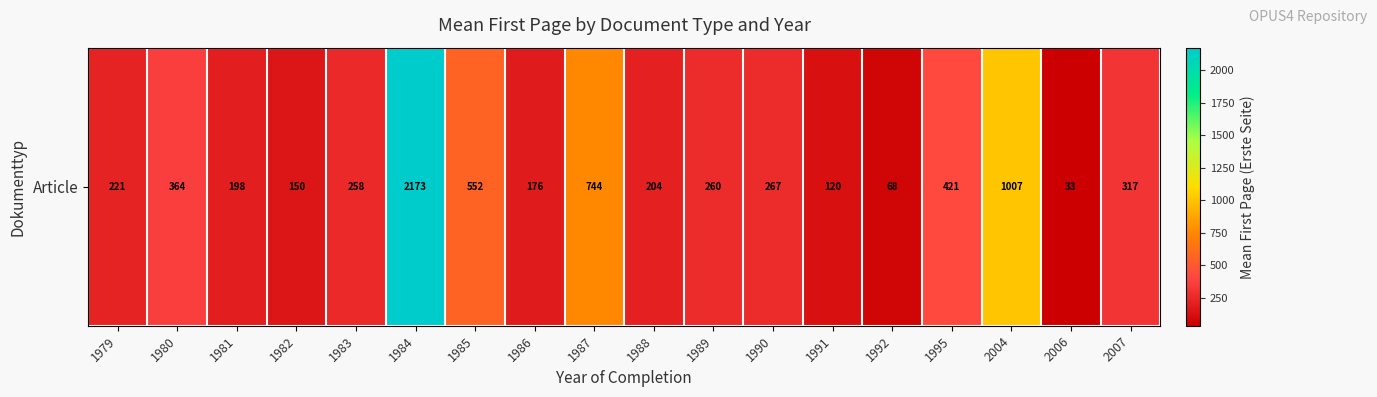

What is the average value?

418.6